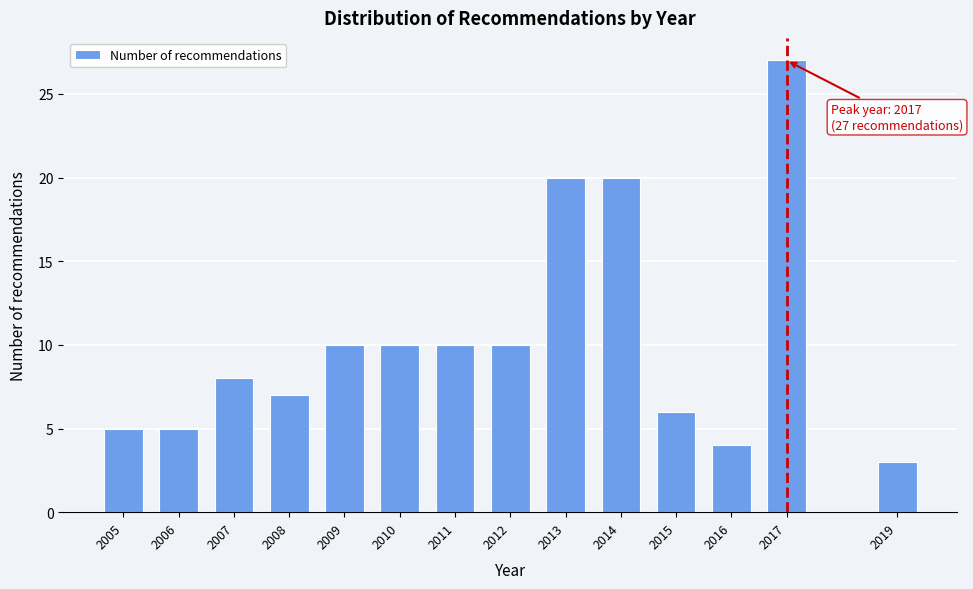

Reading left to right, list all the values displayed in this chart.

5	5	8	7	10	10	10	10	20	20	6	4	27	3